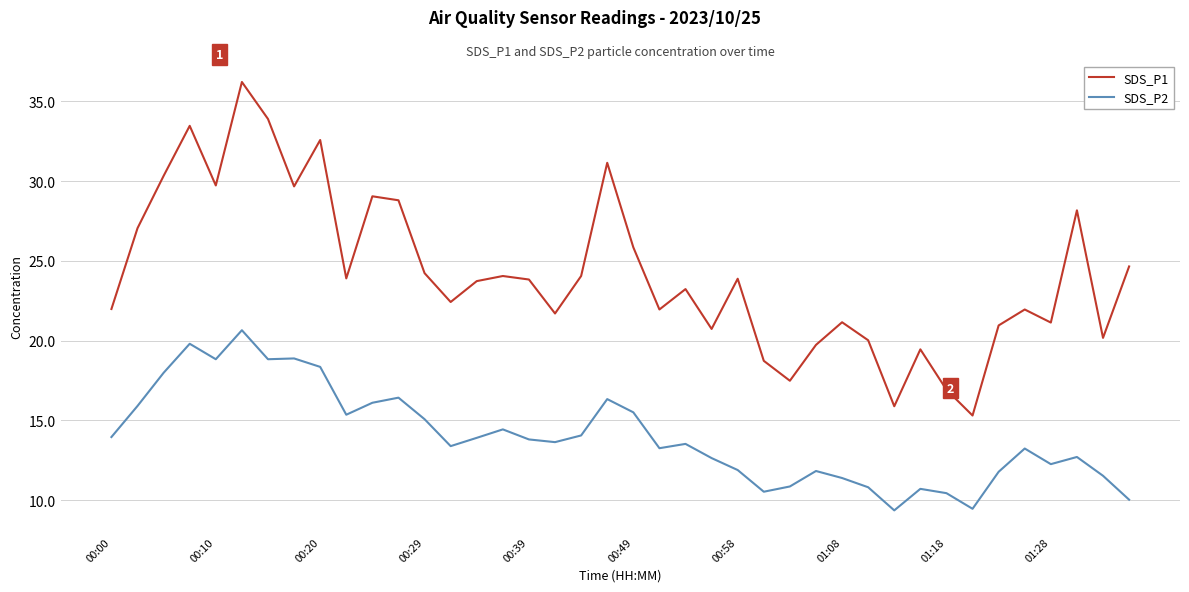

List the series in order of their overall mean, highest first.

SDS_P1, SDS_P2